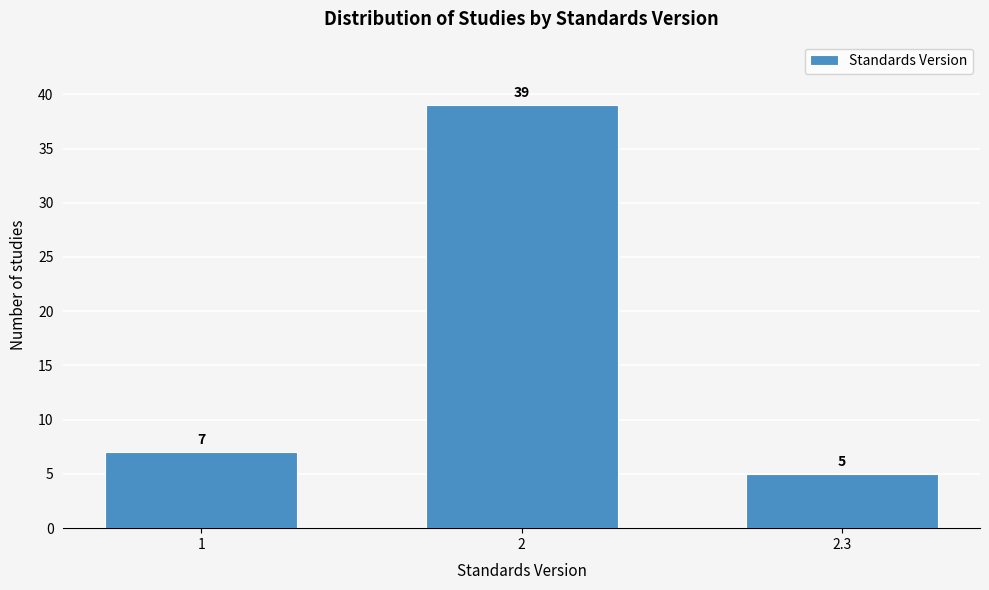

Reading left to right, extract all data points from this chart.

1=7	2=39	2.3=5